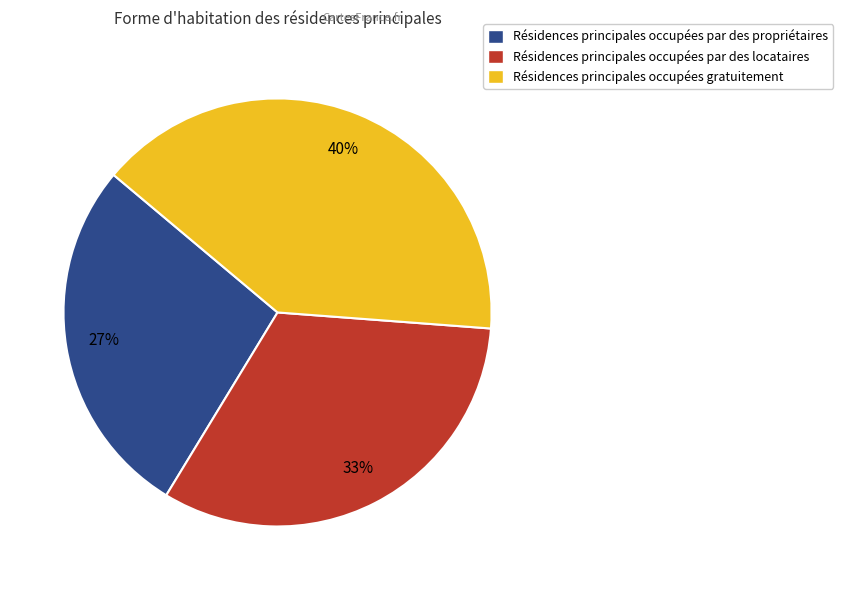

To the nearest percent, what is the difference between the largest and smallest slice percentages?

13%